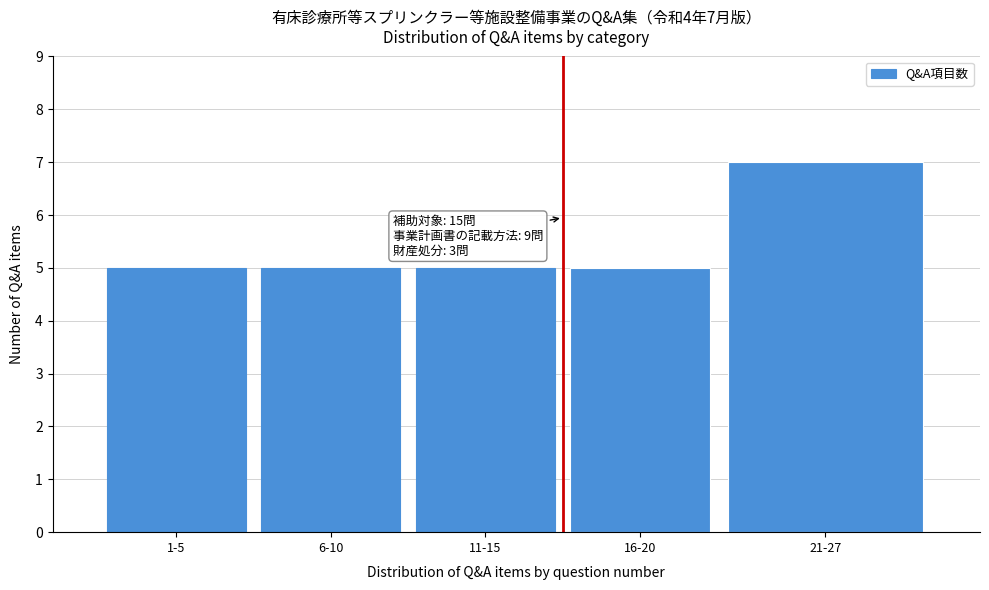

Reading left to right, what are all the values shown in this chart?

5	5	5	5	7